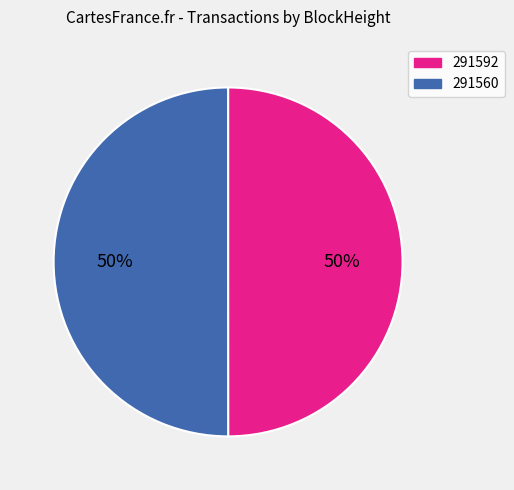

What percentage is the 291560 slice, to the nearest percent?

50%